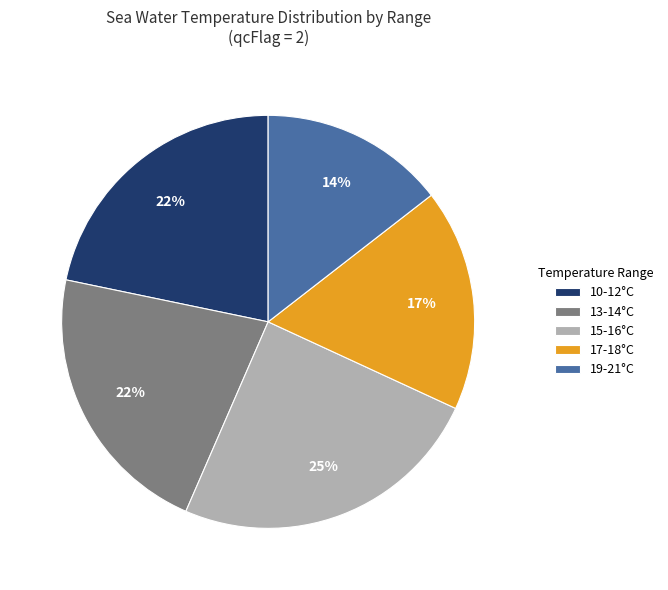

What is the largest slice in the pie chart?

15-16°C